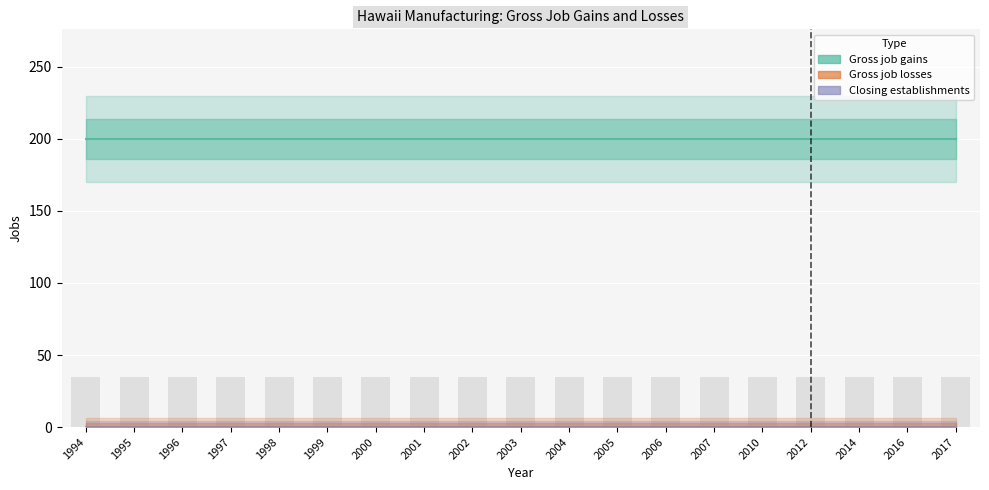

Reading left to right, extract all data points from this chart.

Gross job gains: 200	200	200	200	200	200	200	200	200	200	200	200	200	200	200	200	200	200	200
Gross job losses: 0	0	0	0	0	0	0	0	0	0	0	0	0	0	0	0	0	0	0
Closing establishments: 0	0	0	0	0	0	0	0	0	0	0	0	0	0	0	0	0	0	0